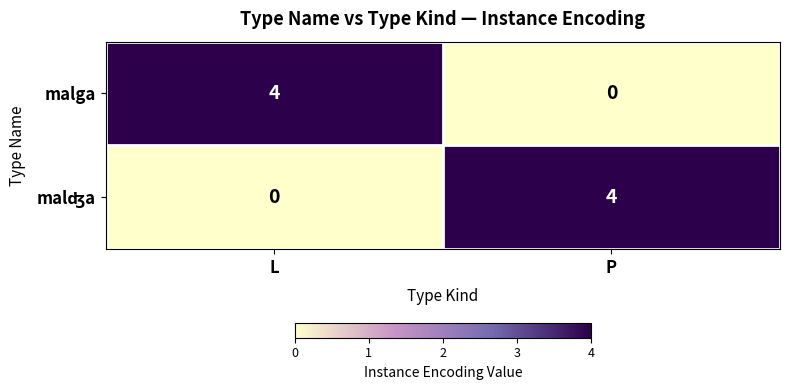

Which category has the highest value in the malga series?

L